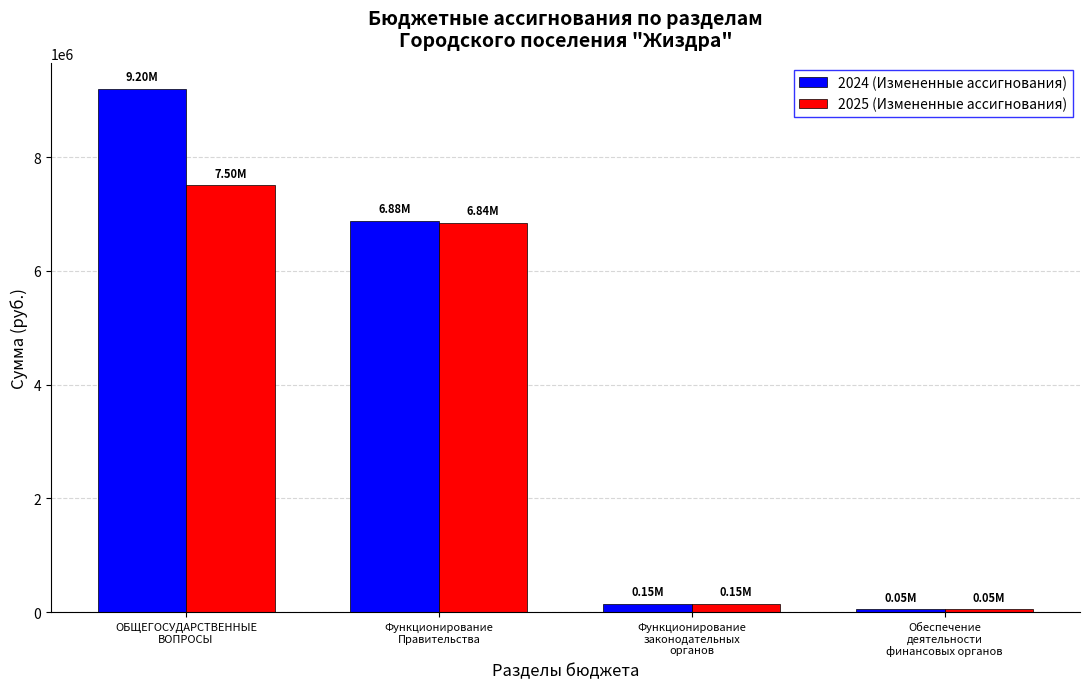

Is the value of 2025 (Измененные ассигнования) at ОБЩЕГОСУДАРСТВЕННЫЕ
ВОПРОСЫ greater than the value of 2024 (Измененные ассигнования) at Обеспечение
деятельности
финансовых органов?

Yes